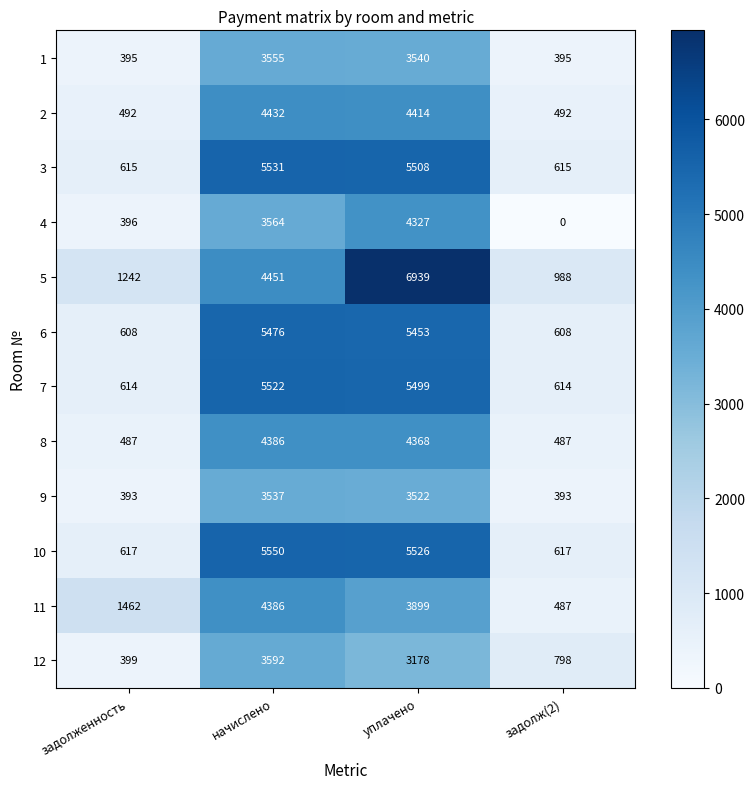

At which category does the chart reach its minimum across all series?

задолж(2)